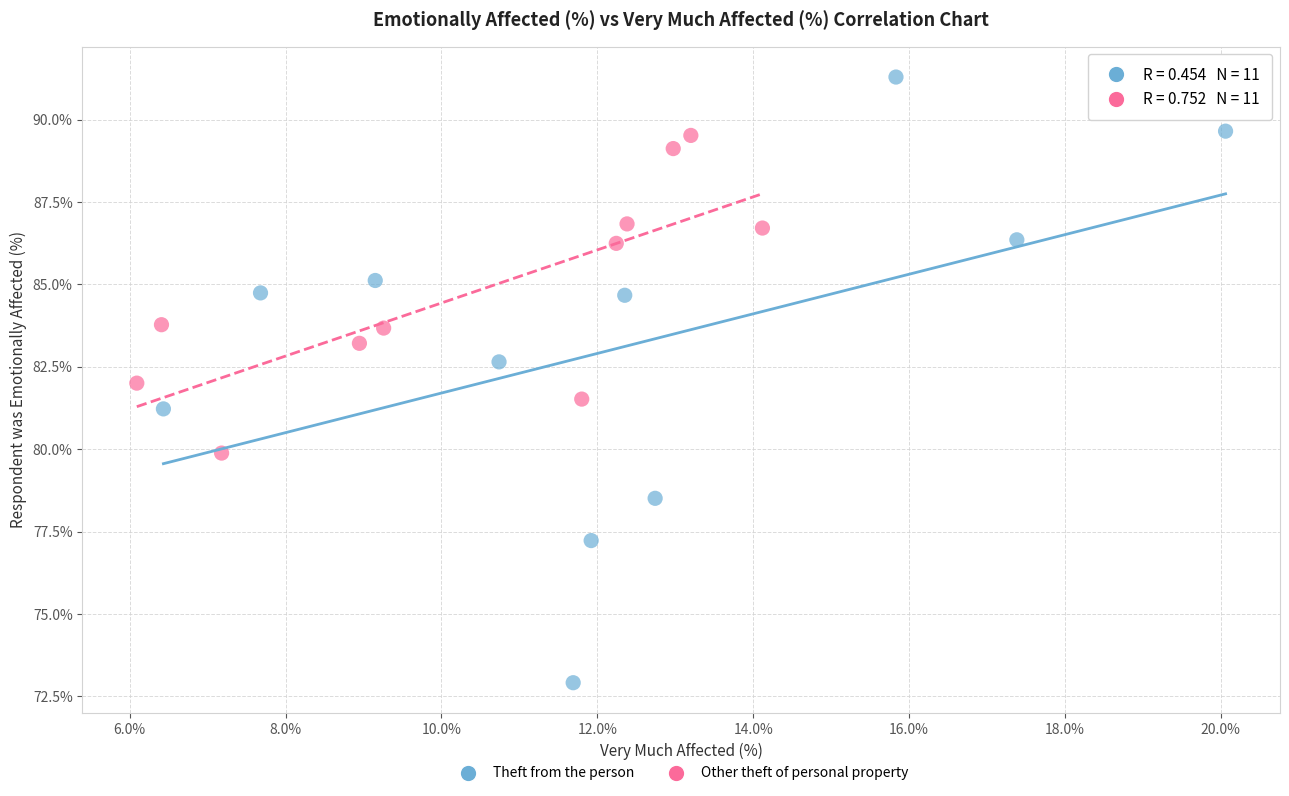

Which series has the largest Y range (max minus min)?

Theft from the person